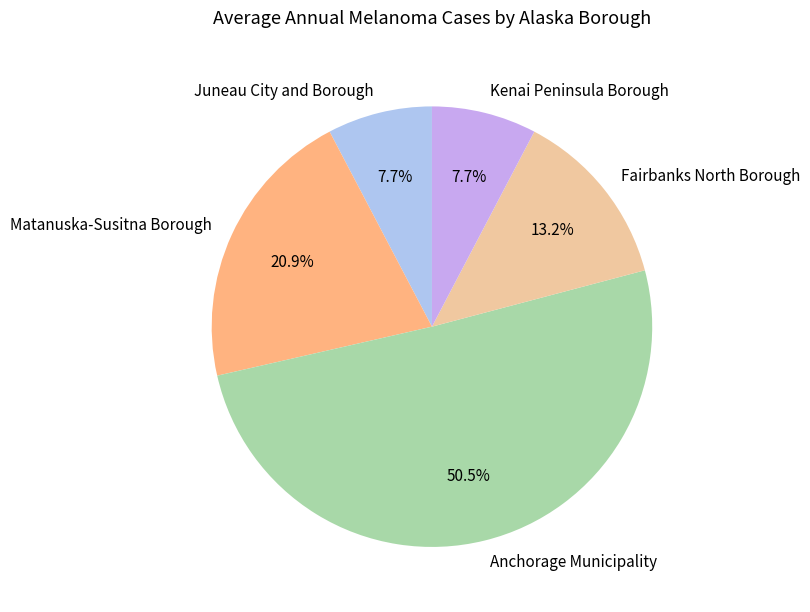

What percentage is the Fairbanks North Borough slice, to the nearest percent?

13%